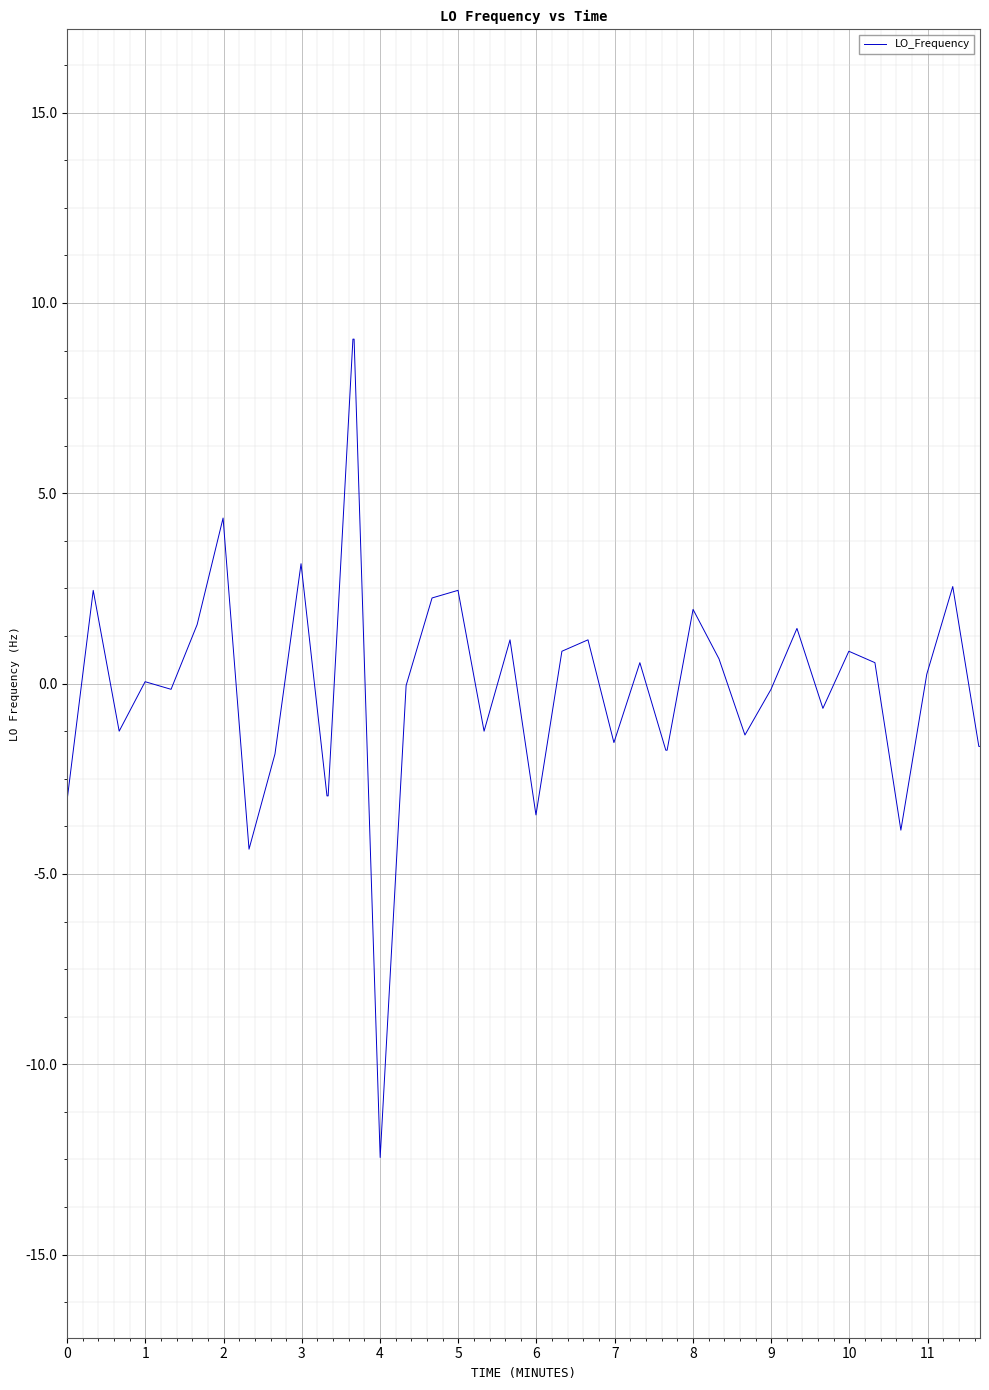

What is the difference between the maximum and minimum values?

21.5